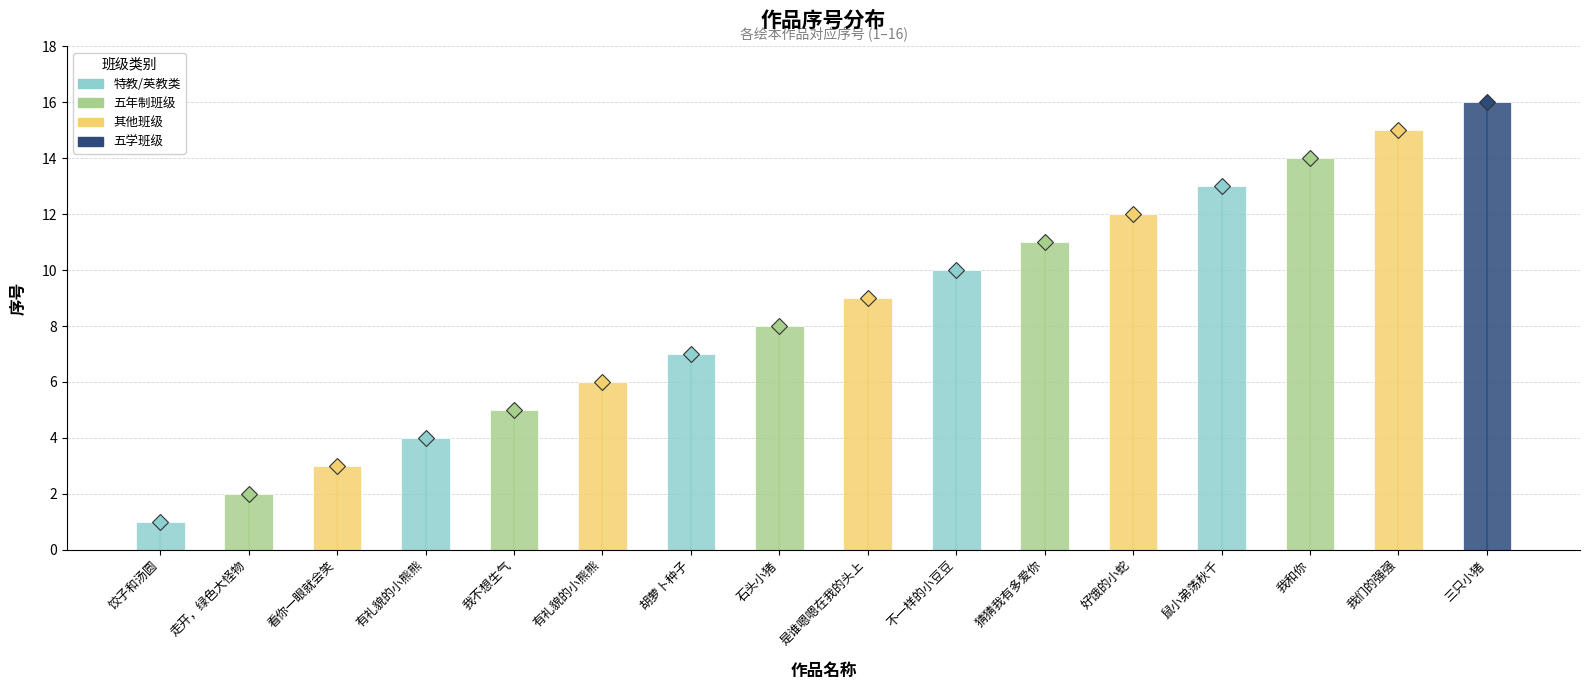

Does the chart contain stacked bars?

No